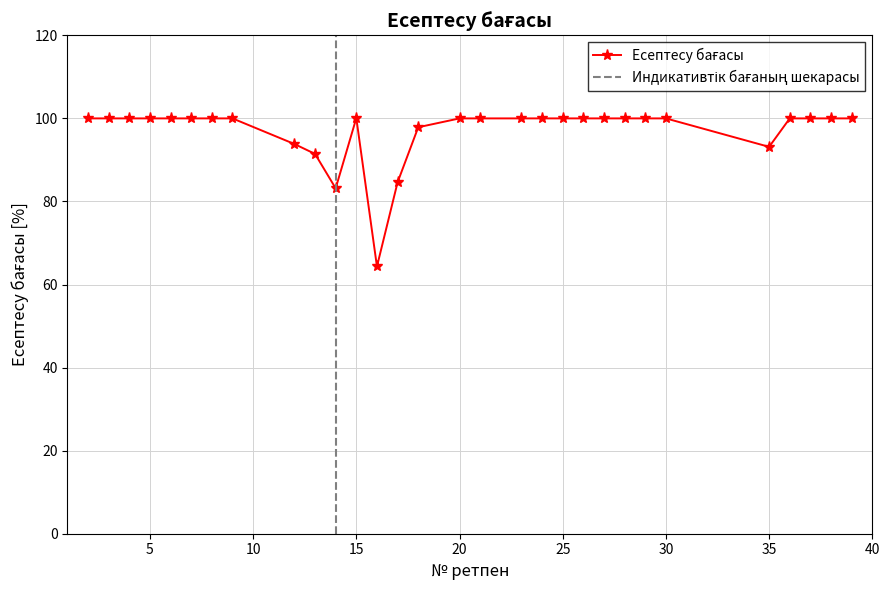

Approximately how many times larger is the value at 18 compared to 26?

1.0